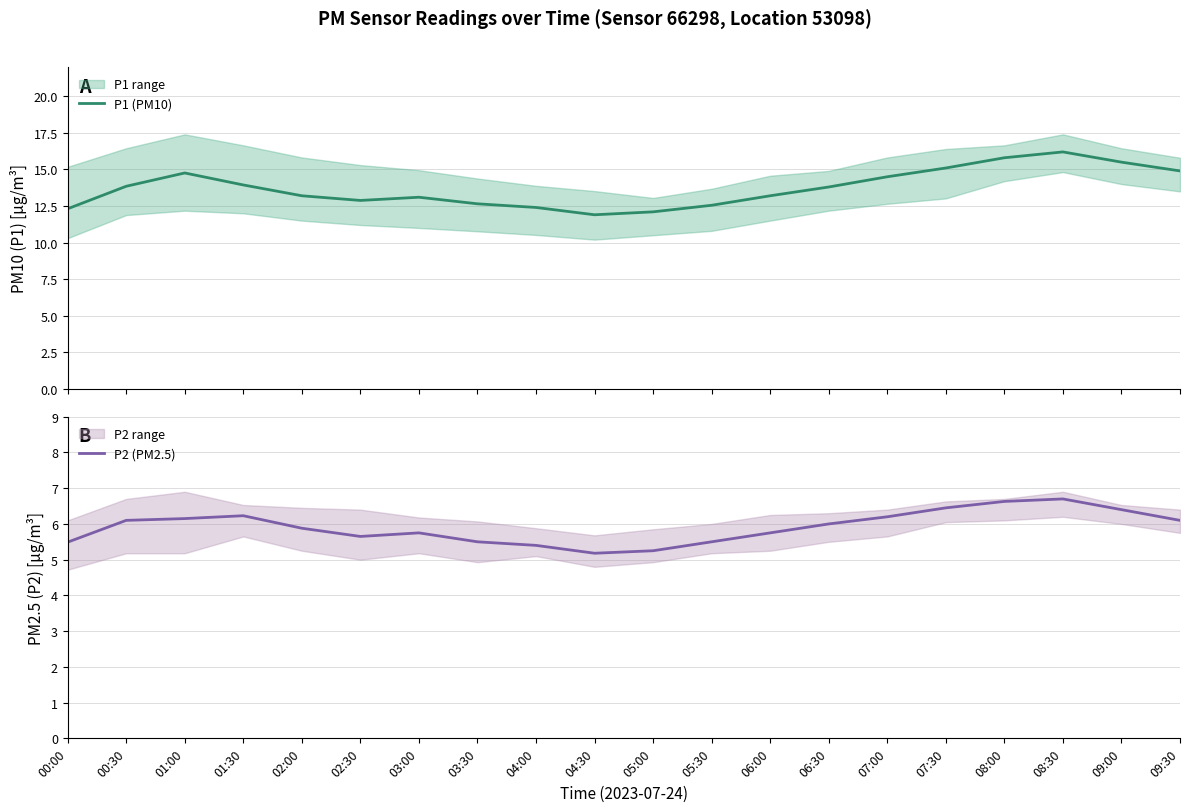

How many distinct data groups are displayed?

2